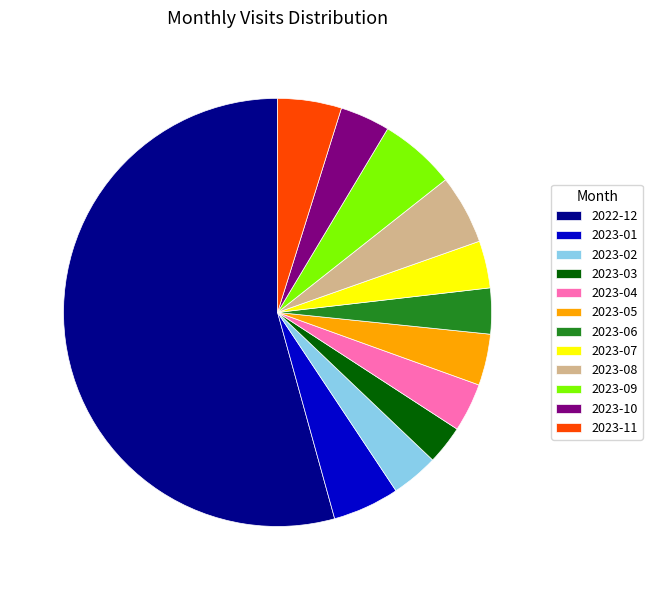

True or false: 2023-07 accounts for 14% of the total.

False